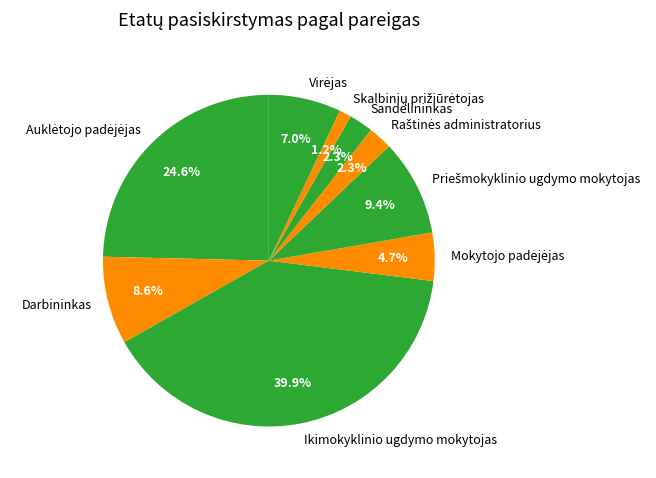

Does any single category account for the majority?

No